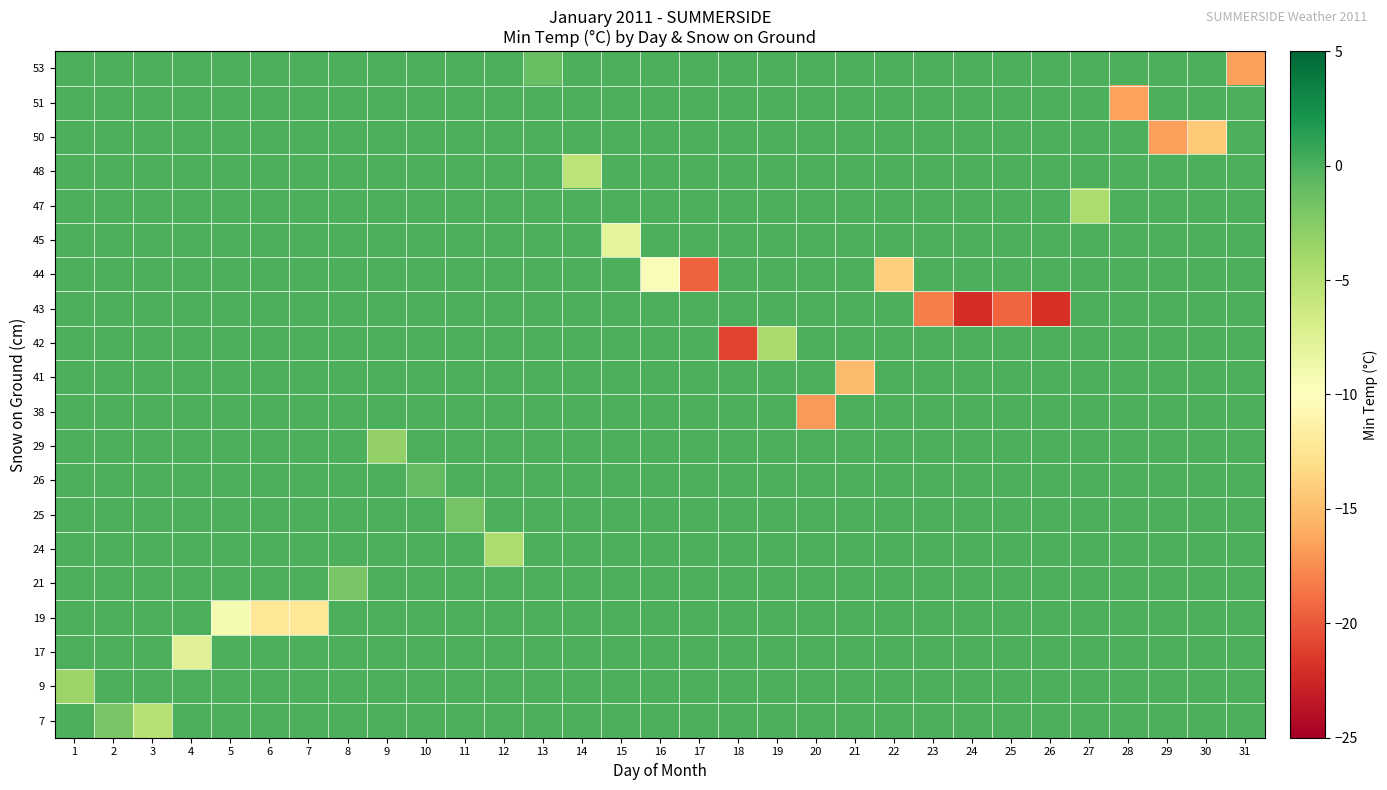

At which category is the sum across all series the highest?

10